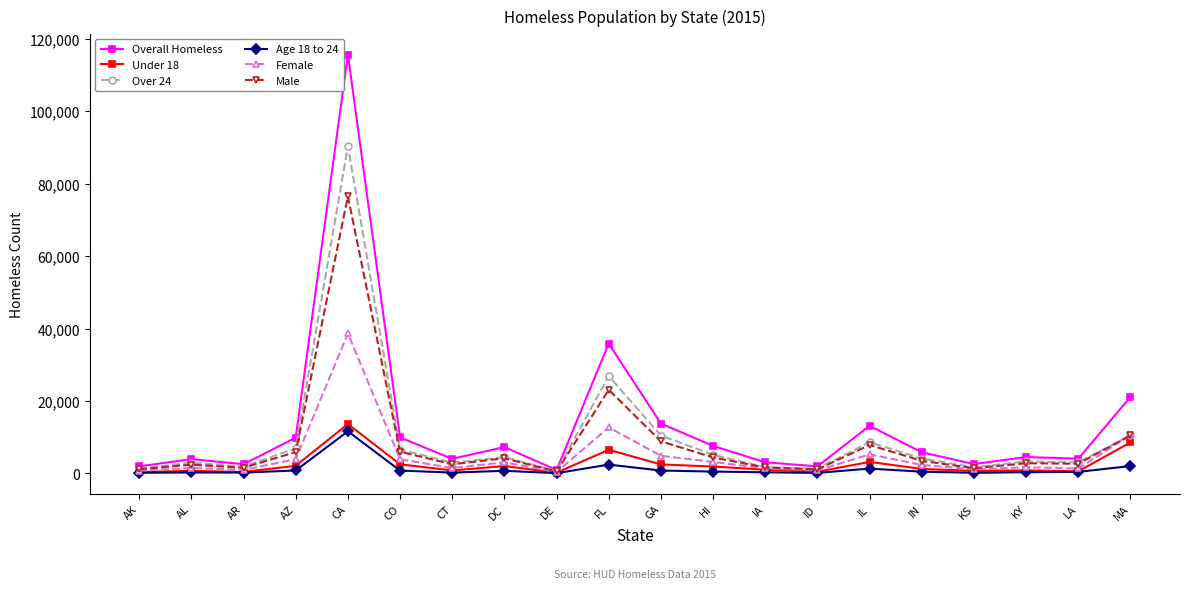

What is the difference between the Age 18 to 24 values at DC and CO?

72